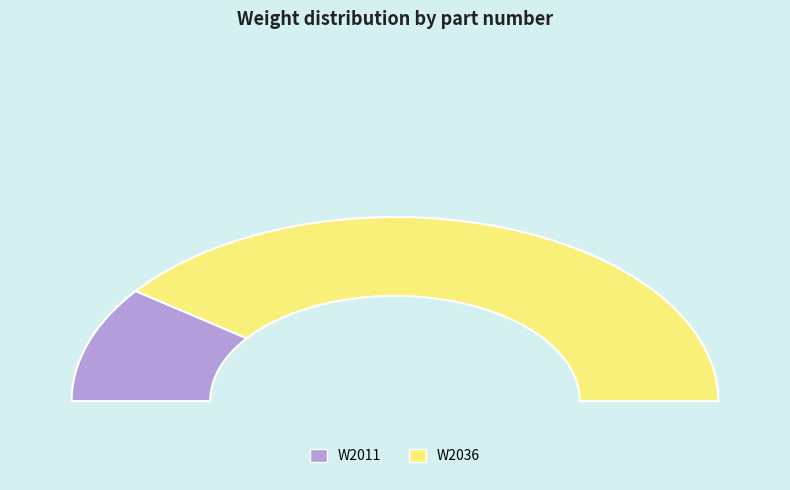

Count the number of slices in the pie.

2